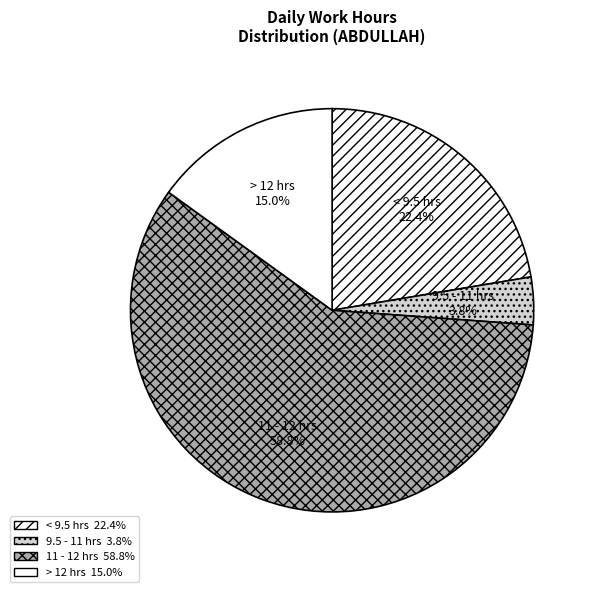

Approximately how many times larger is the value at 9.5 - 11 hrs compared to > 12 hrs?

0.3